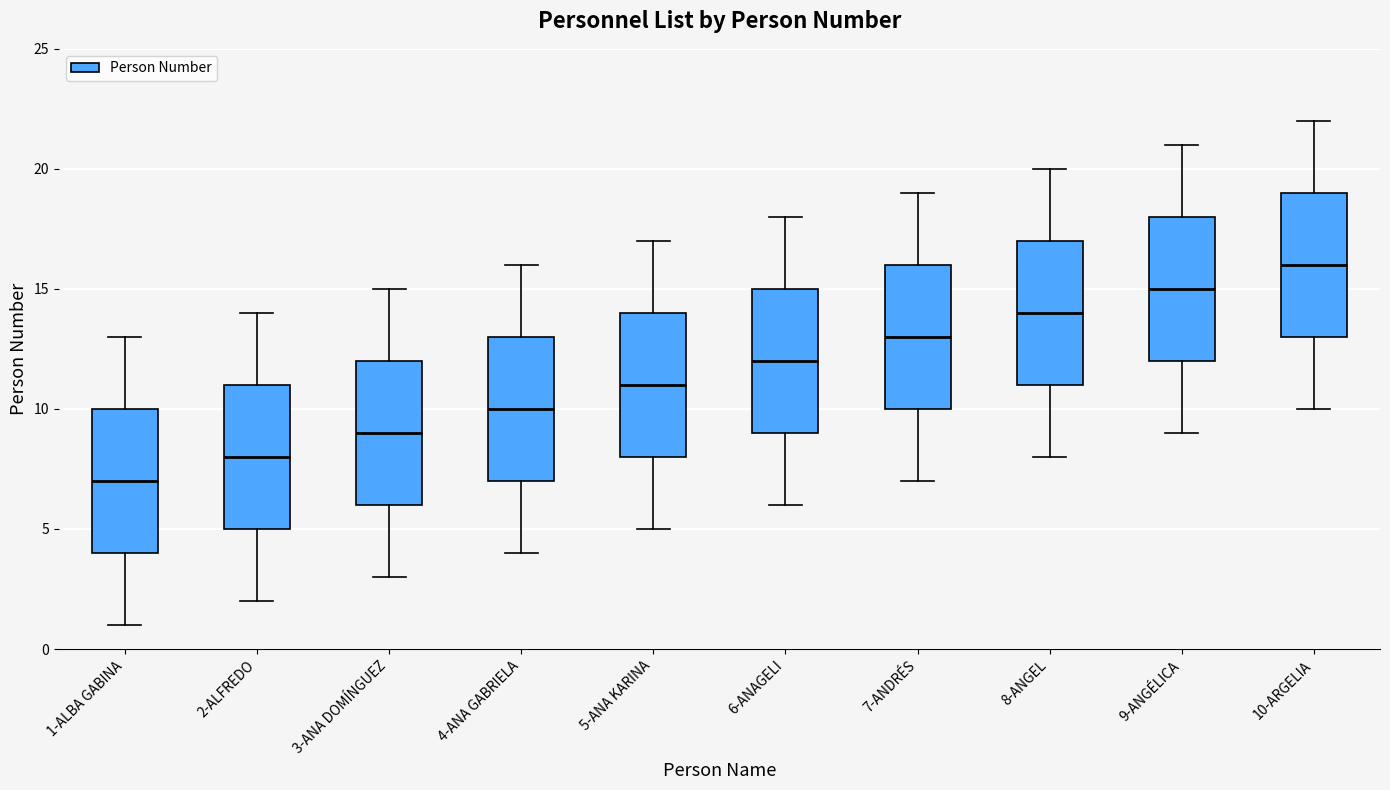

Which box's median line is the lowest?

1-ALBA GABINA